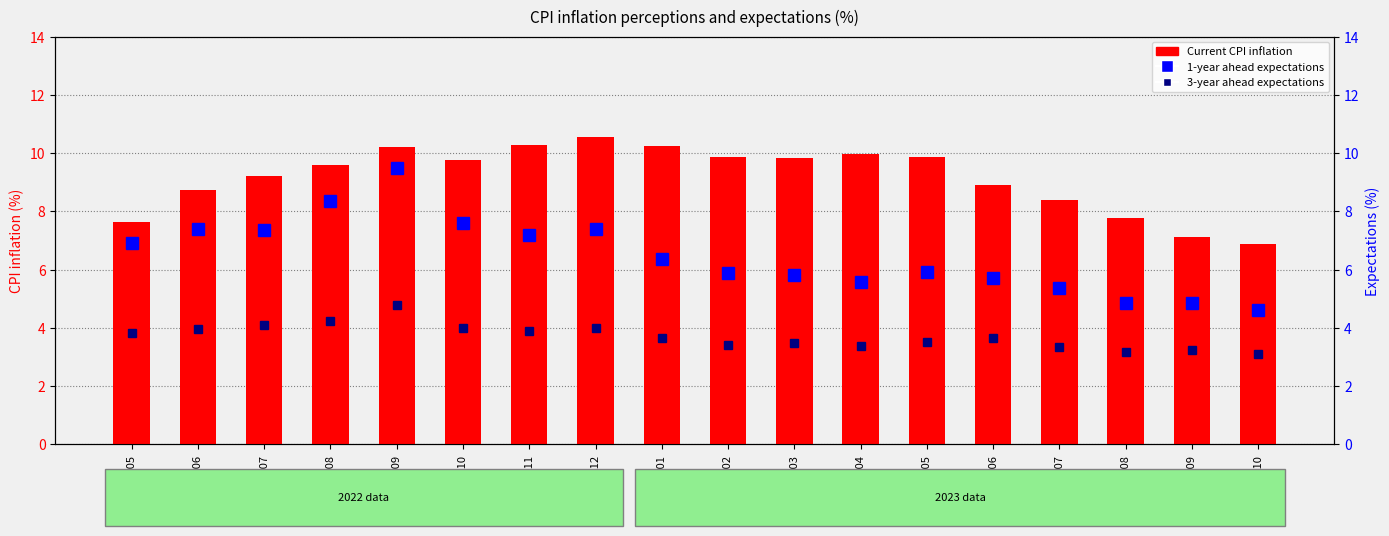

Which category has the highest value across all series?

2022-12